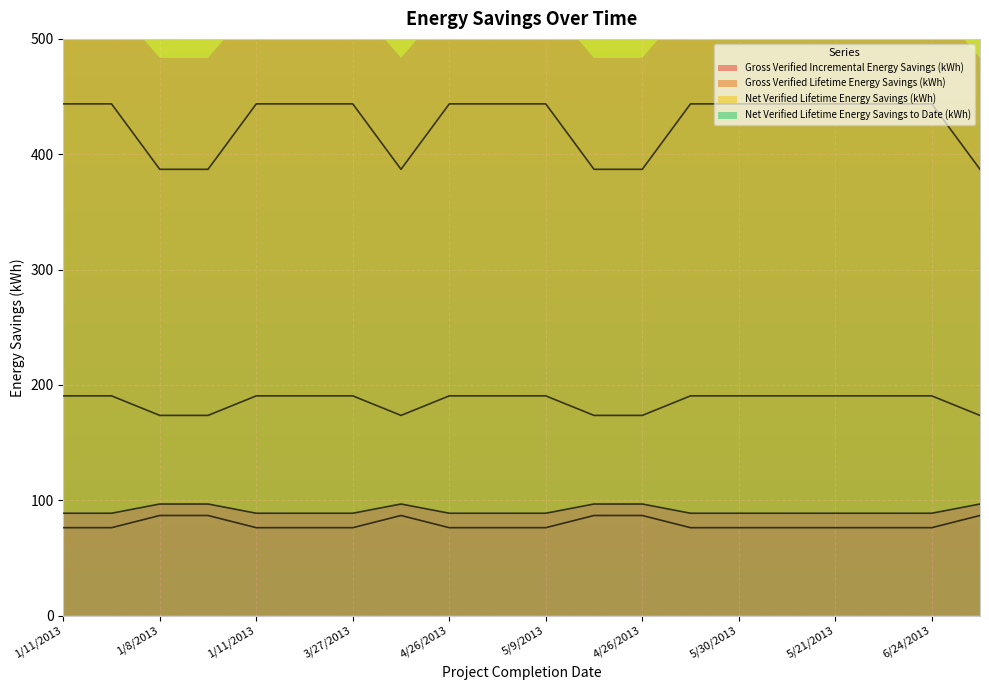

Reading left to right, transcribe all the data shown in this chart.

Gross Verified Incremental Energy Savings (kWh): 88.7	88.7	96.7	96.7	88.7	88.7	88.7	96.7	88.7	88.7	88.7	96.7	96.7	88.7	88.7	88.7	88.7	88.7	88.7	96.7
Gross Verified Lifetime Energy Savings (kWh): 443.6	443.6	386.9	386.9	443.6	443.6	443.6	386.9	443.6	443.6	443.6	386.9	386.9	443.6	443.6	443.6	443.6	443.6	443.6	386.9
Net Verified Lifetime Energy Savings (kWh): 76.2	76.2	86.8	86.8	76.2	76.2	76.2	86.8	76.2	76.2	76.2	86.8	86.8	76.2	76.2	76.2	76.2	76.2	76.2	86.8
Net Verified Lifetime Energy Savings to Date (kWh): 190.5	190.5	173.5	173.5	190.5	190.5	190.5	173.5	190.5	190.5	190.5	173.5	173.5	190.5	190.5	190.5	190.5	190.5	190.5	173.5